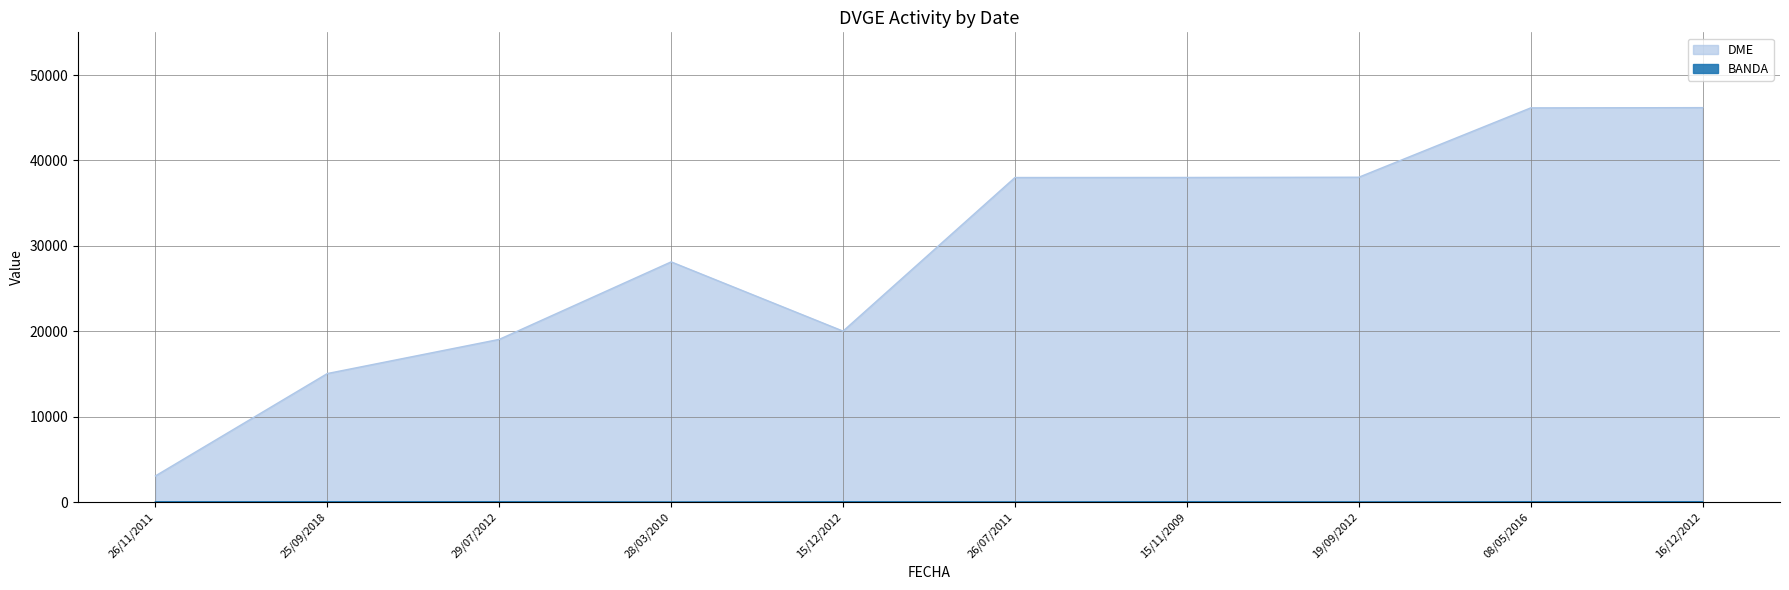

What is the minimum value for DME?

3065